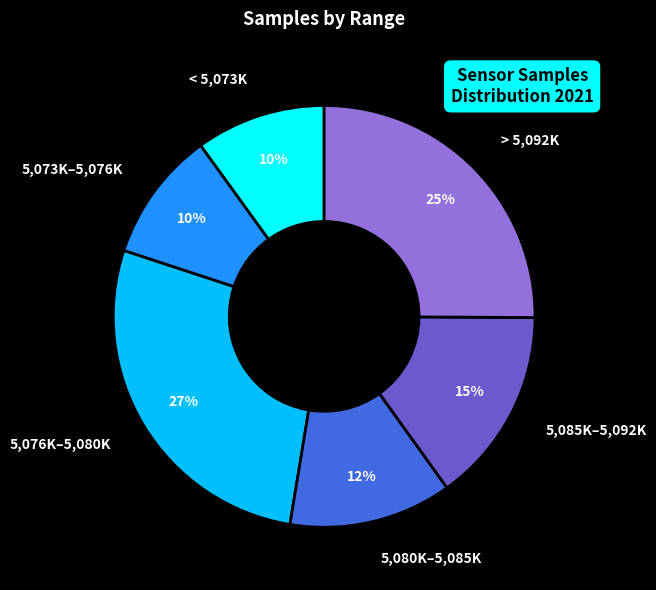

Does any single category account for the majority?

No